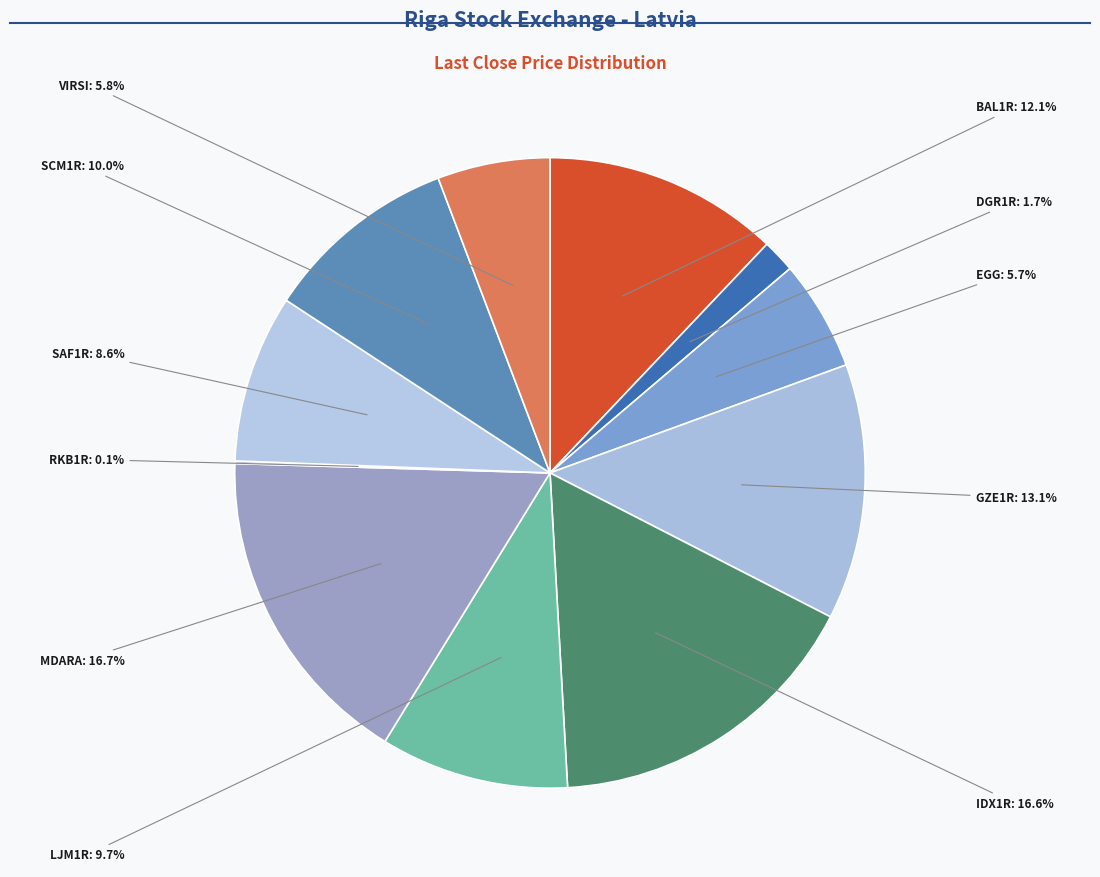

Is there a majority slice in this chart?

No